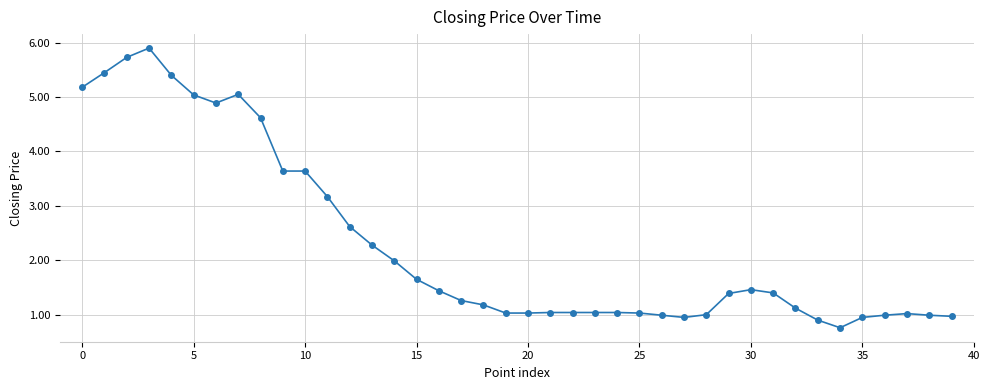

What is the smallest value displayed?

0.8